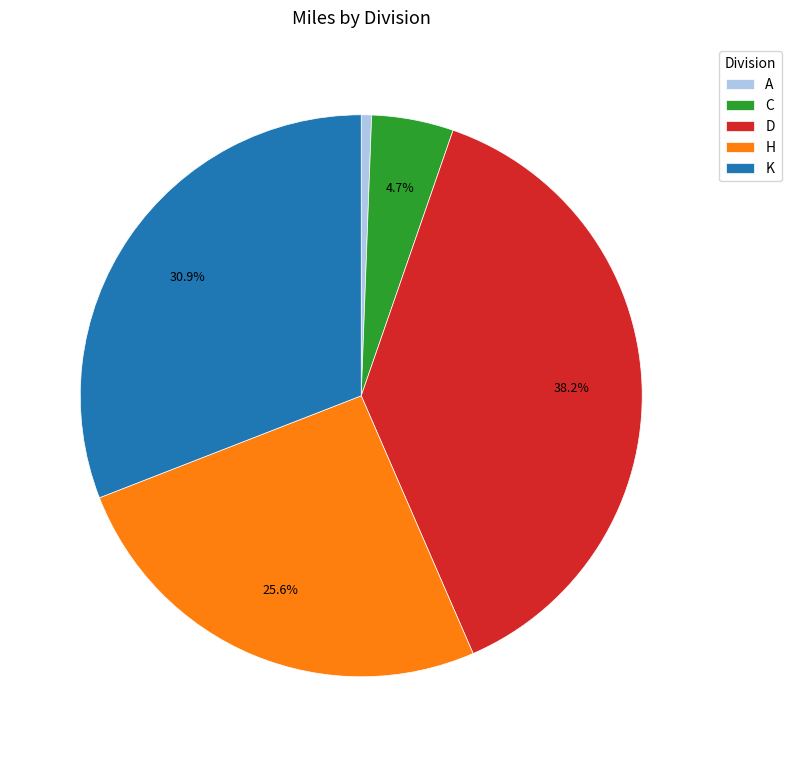

Which category has the biggest portion of the pie?

D